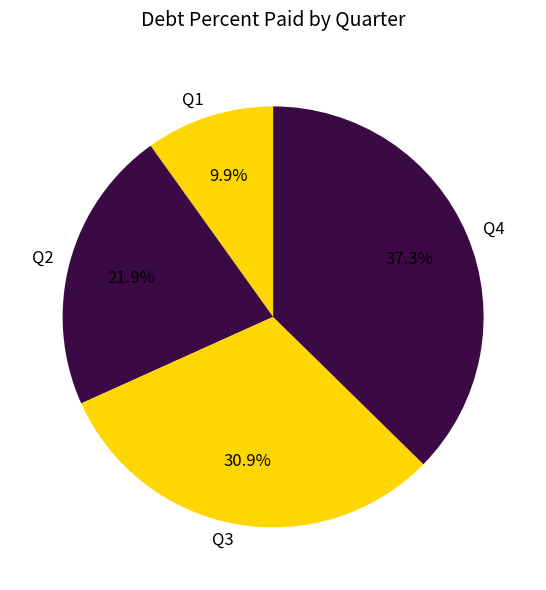

To the nearest percent, what is the average slice percentage?

25%